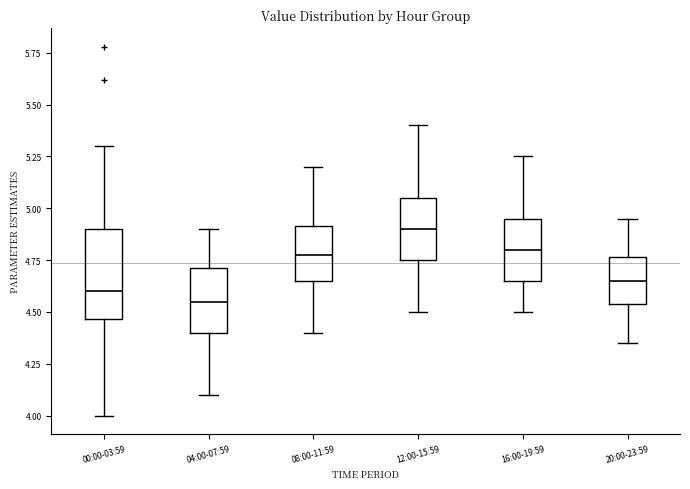

Reading left to right, read every box against the y-axis: the position of its median line, the range the box covers, and the ends of its whiskers. The values are not printed on the chart, so give them approximately, as read against the axis.

00:00-03:59: median 4.60, box 4.45 to 4.90, whiskers 4.00 to 5.30
04:00-07:59: median 4.55, box 4.40 to 4.70, whiskers 4.10 to 4.90
08:00-11:59: median 4.80, box 4.65 to 4.90, whiskers 4.40 to 5.20
12:00-15:59: median 4.90, box 4.75 to 5.05, whiskers 4.50 to 5.40
16:00-19:59: median 4.80, box 4.65 to 4.95, whiskers 4.50 to 5.25
20:00-23:59: median 4.65, box 4.55 to 4.75, whiskers 4.35 to 4.95